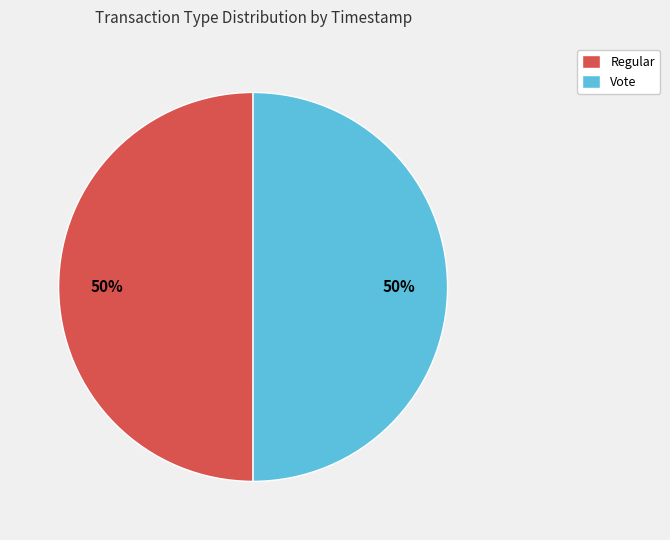

Combined, do Regular and Vote account for over 50%?

Yes